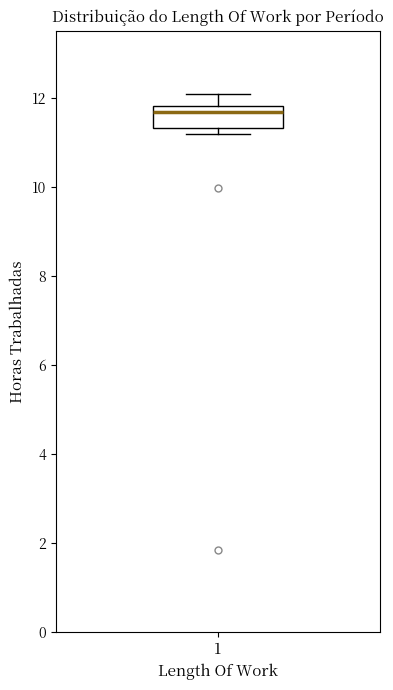

Read this box plot against the y-axis: the position of the median line, the range covered by the box, and the ends of both whiskers. The values are not printed on the chart, so give them approximately, as read against the axis.

median 11.6, box 11.4 to 11.8, whiskers 11.2 to 12.0